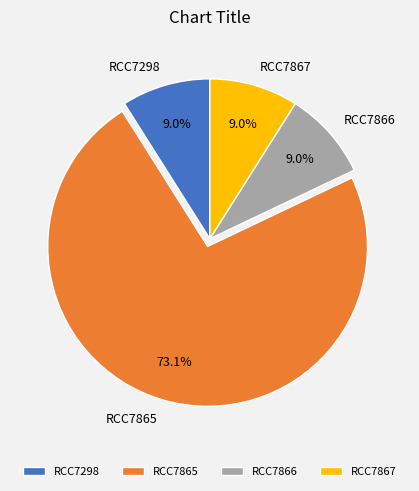

Between RCC7865 and RCC7298, which is larger?

RCC7865